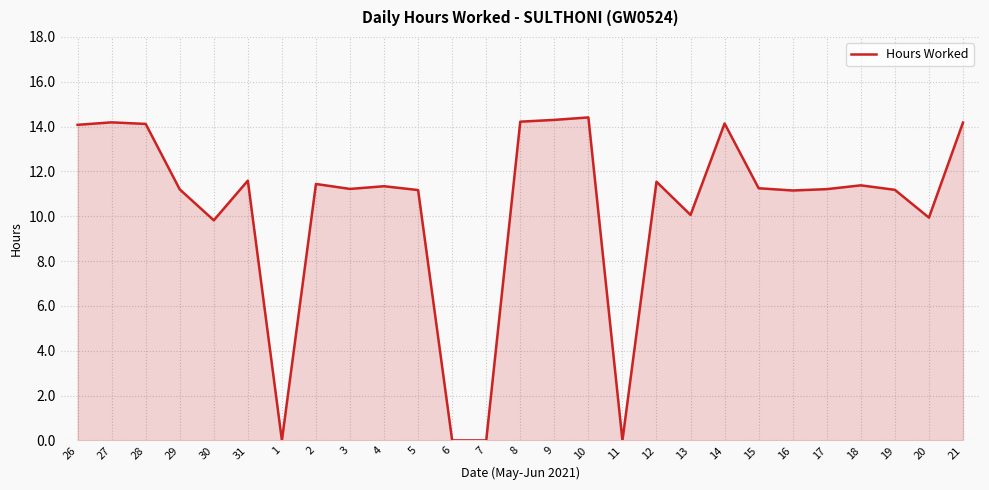

True or false: there are more than 1 points higher than both neighbors.

True